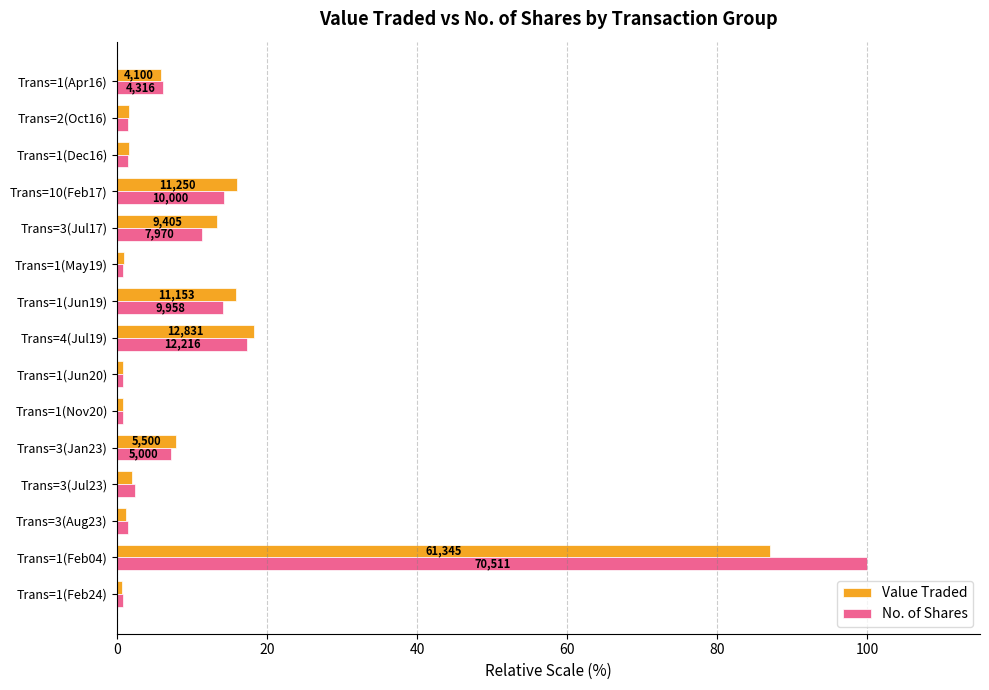

Which series has the widest spread of values?

No. of Shares